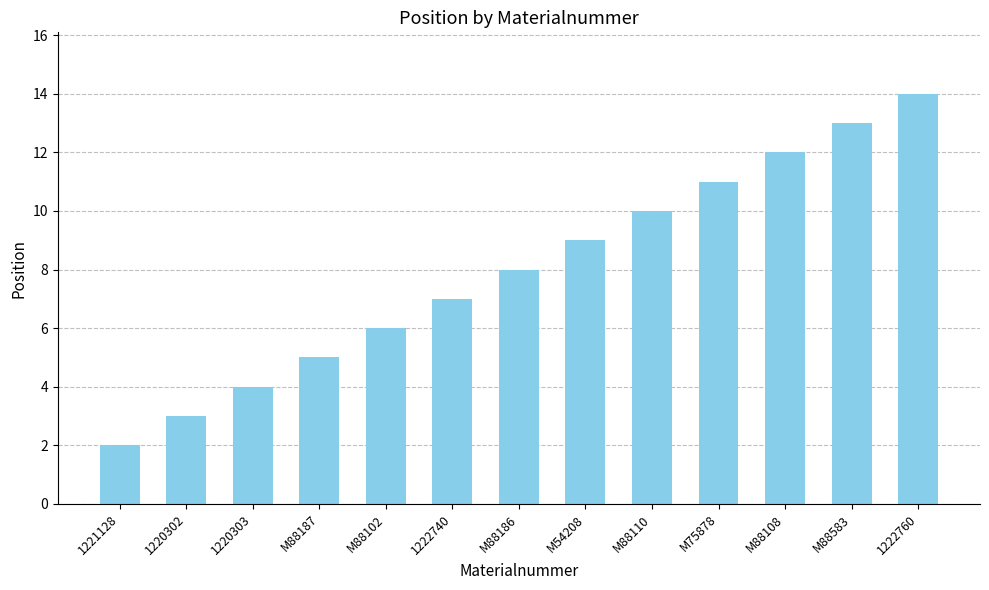

Read the value at M88102.

6